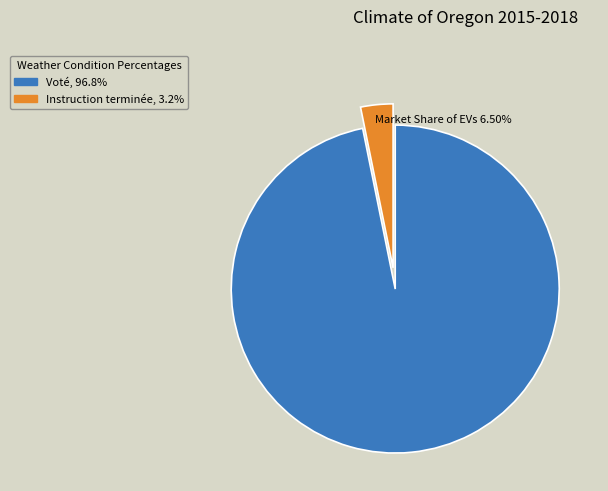

What is the ratio of the value at Voté, 96.8% to the value at Instruction terminée, 3.2%?

30.4